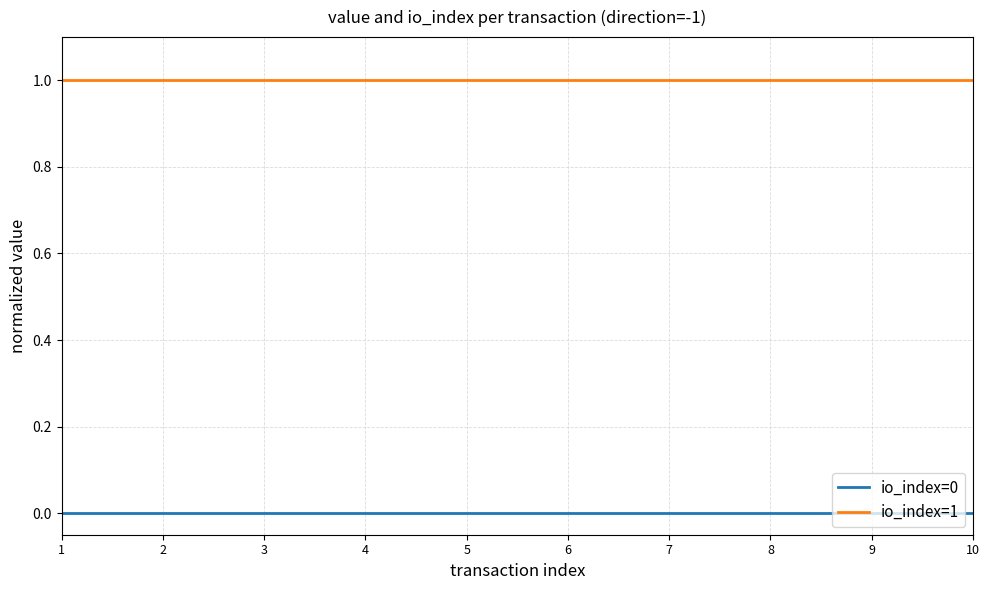

The value of io_index=0 at 4 is 0. True or false?

True